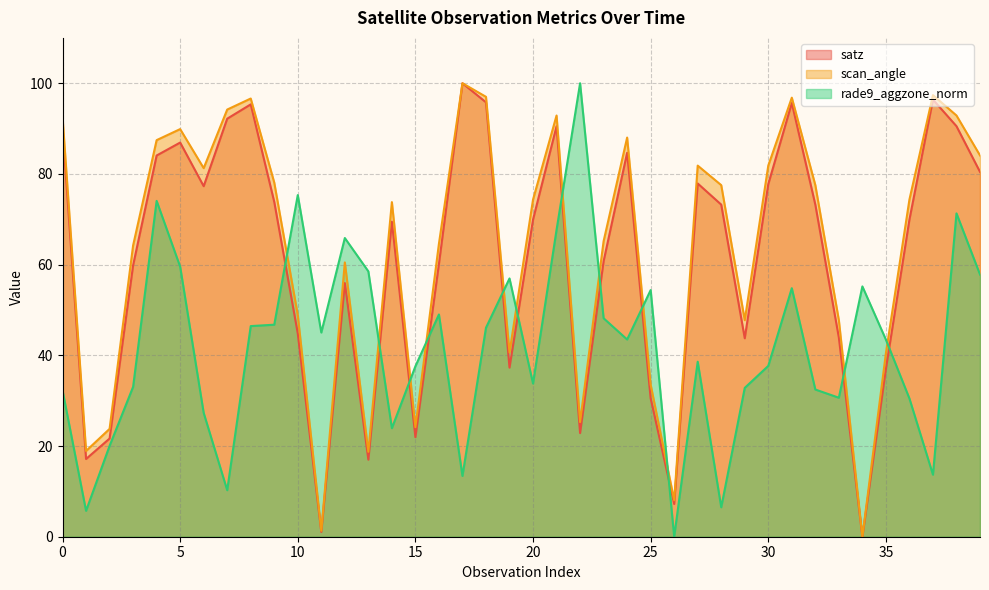

Reading left to right, extract all data points from this chart.

satz: 90.1	17.1	21.7	59.8	84.1	86.9	77.3	92.2	95.3	73.8	44.8	1.1	55.9	17.0	69.5	22.0	60.2	100.0	95.8	37.3	69.9	90.5	22.9	60.8	84.7	30.5	7.2	77.9	73.2	43.8	77.7	95.6	73.2	43.9	0.0	37.0	69.9	96.4	90.5	80.5
scan_angle: 92.5	18.9	23.8	64.2	87.5	89.9	81.3	94.2	96.6	78.1	48.9	1.3	60.5	18.7	73.8	24.2	64.6	100.0	97.0	40.6	74.3	92.9	25.3	65.2	88.0	33.5	8.1	81.8	77.5	47.8	81.8	96.8	77.5	47.8	0.0	40.4	74.3	97.4	92.9	84.1
rade9_aggzone_norm: 32.3	5.7	20.0	33.0	74.1	59.5	27.3	10.3	46.4	46.8	75.3	45.0	65.9	58.5	23.9	37.6	49.0	13.4	46.1	57.0	33.8	67.7	100.0	48.2	43.5	54.4	0.0	38.6	6.5	32.8	37.7	54.8	32.5	30.6	55.2	43.5	30.5	13.7	71.3	57.8